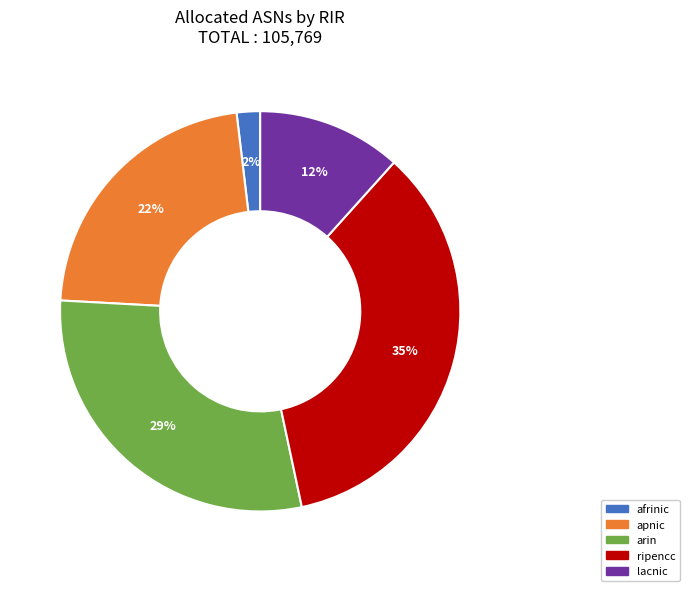

What is the largest slice in the pie chart?

ripencc